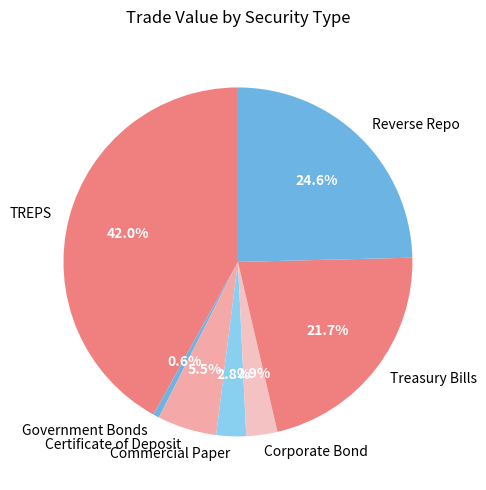

Between Government Bonds and TREPS, which is larger?

TREPS